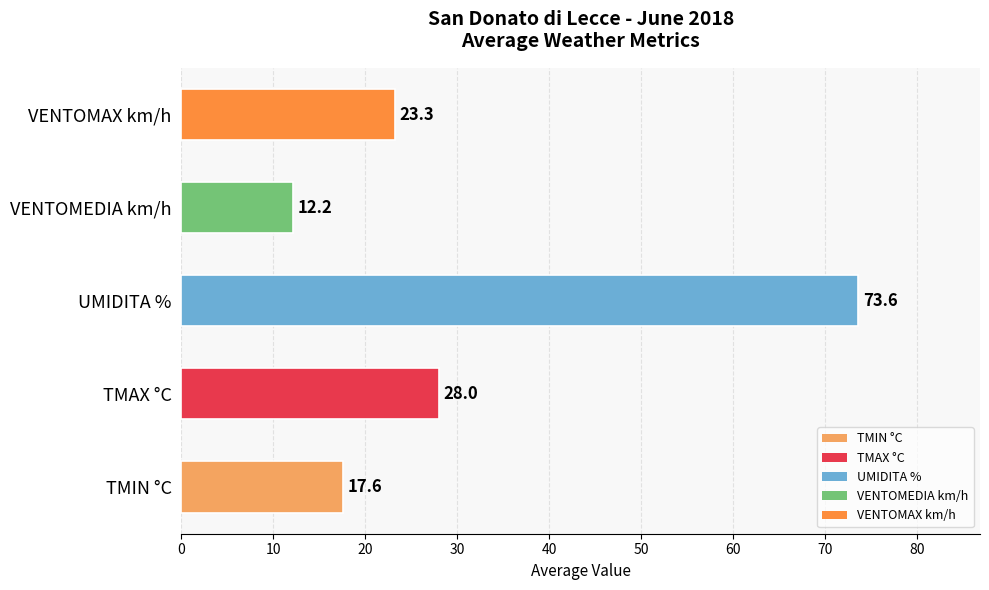

Rank the categories by value from highest to lowest.

UMIDITA %, TMAX °C, VENTOMAX km/h, TMIN °C, VENTOMEDIA km/h